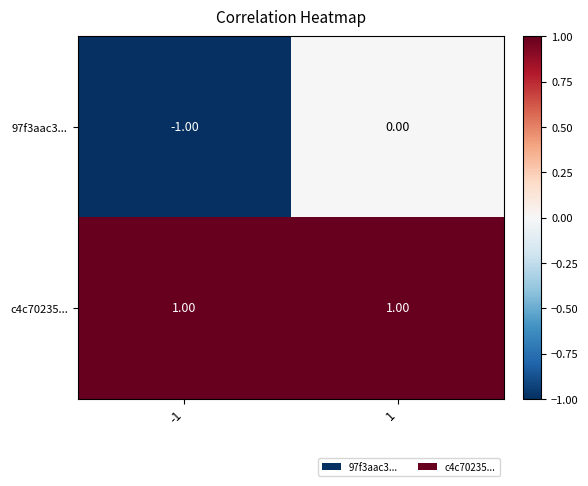

Between -1 and 1, which series saw the biggest shift?

97f3aac3...